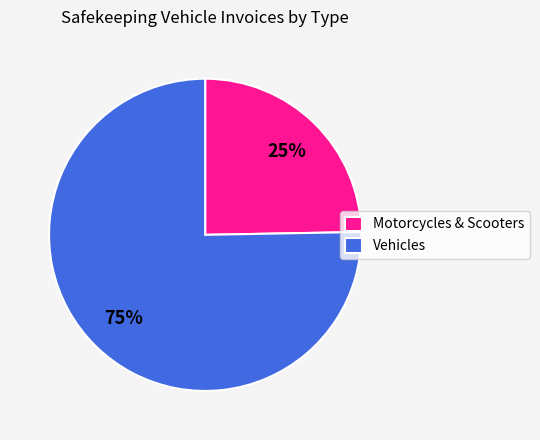

To the nearest percent, what is the average slice percentage?

50%